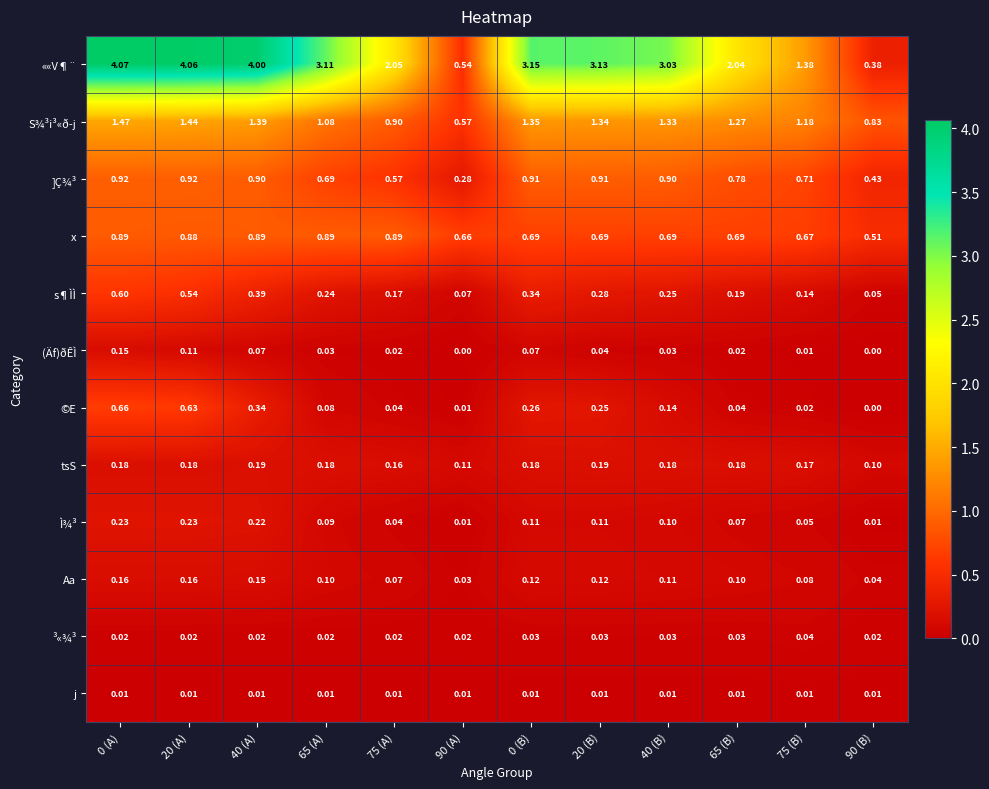

Which series has the largest total across all categories?

««V¶¨